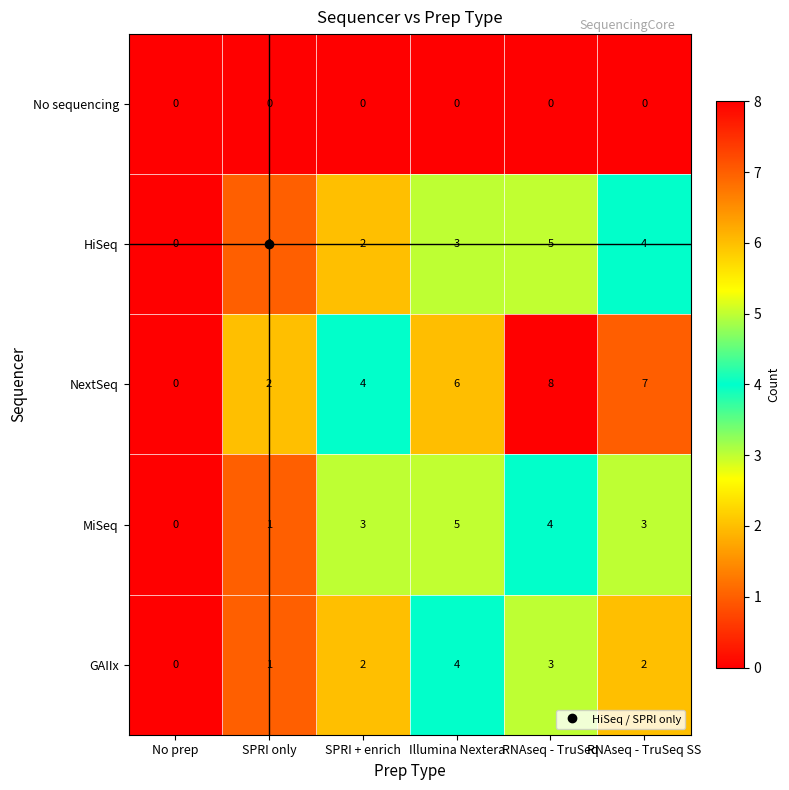

Which series has the widest spread of values?

NextSeq